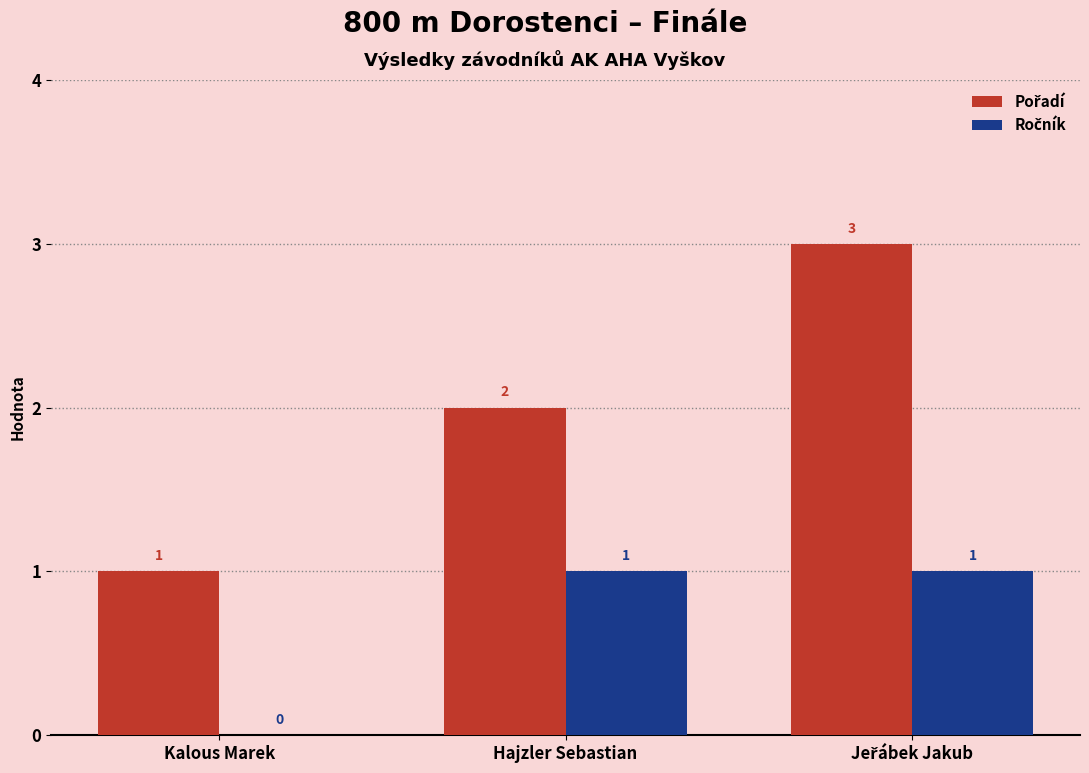

At which label is Ročník closest to 0?

Kalous Marek